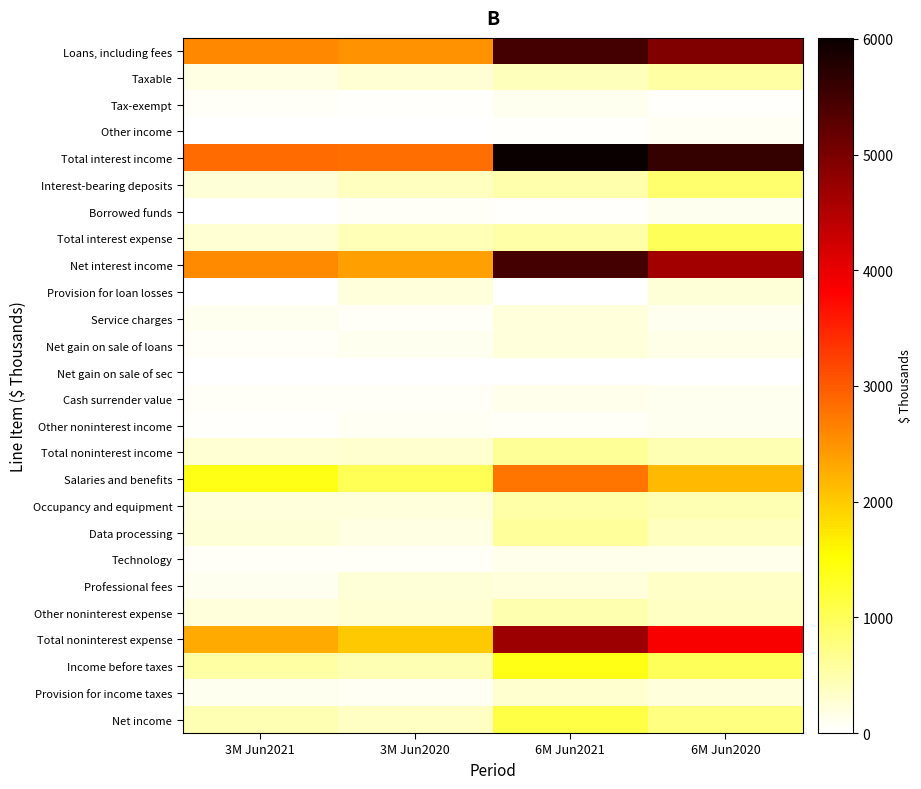

How many data points does each series have?

4